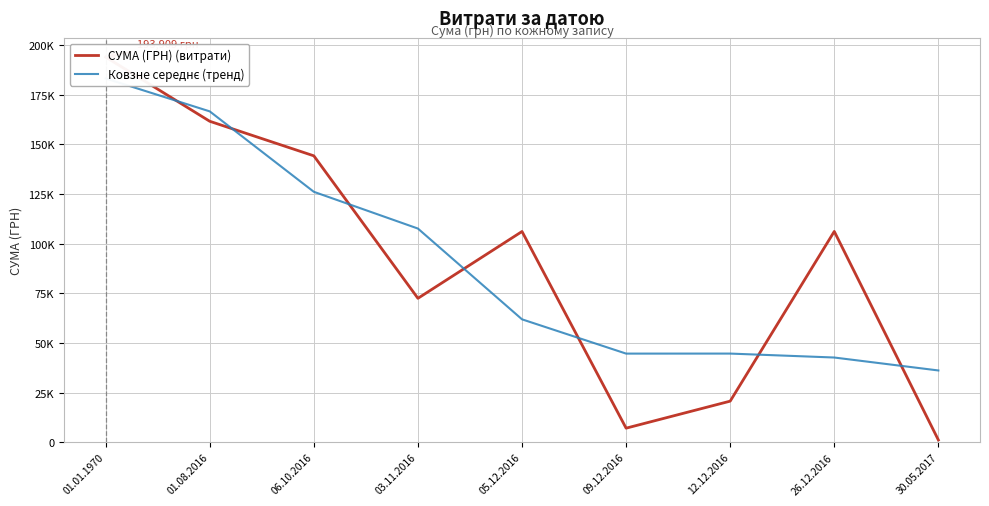

Reading left to right, list all the values displayed in this chart.

СУМА (ГРН) (витрати): 01.01.1970=193909.0	01.08.2016=161564.6	06.10.2016=144165.4	03.11.2016=72426.3	05.12.2016=106070.1	09.12.2016=7051.0	12.12.2016=20656.0	26.12.2016=106102.8	30.05.2017=1105.4
Ковзне середнє (тренд): 01.01.1970=183127.5	01.08.2016=166546.3	06.10.2016=126052.1	03.11.2016=107553.9	05.12.2016=61849.1	09.12.2016=44592.4	12.12.2016=44603.3	26.12.2016=42621.4	30.05.2017=36104.5